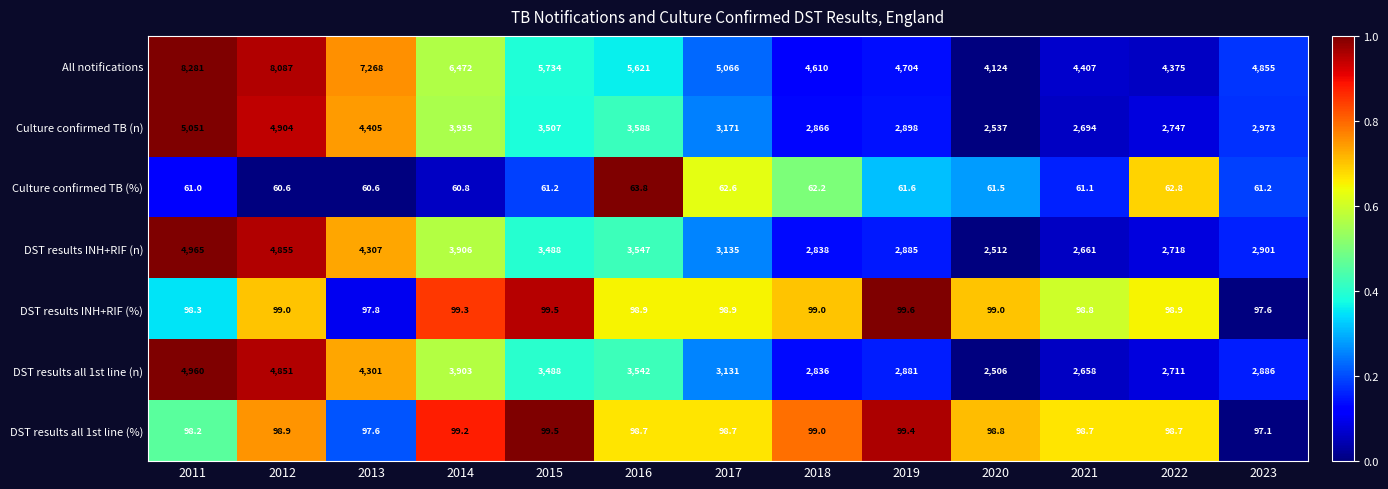

Where does the DST results INH+RIF (%) series first go above 98?

2011